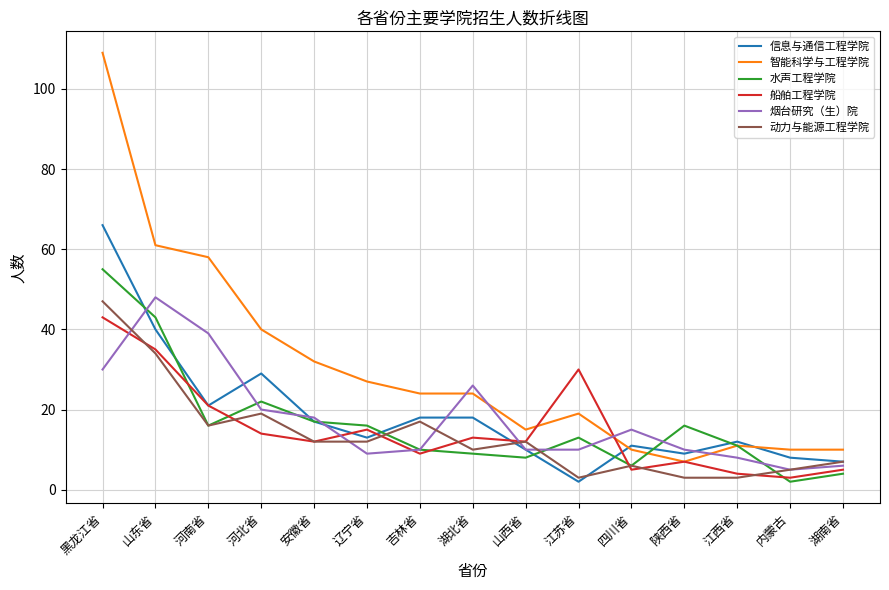

In 船舶工程学院, how many points are higher than both neighbors (excluding endpoints)?

4